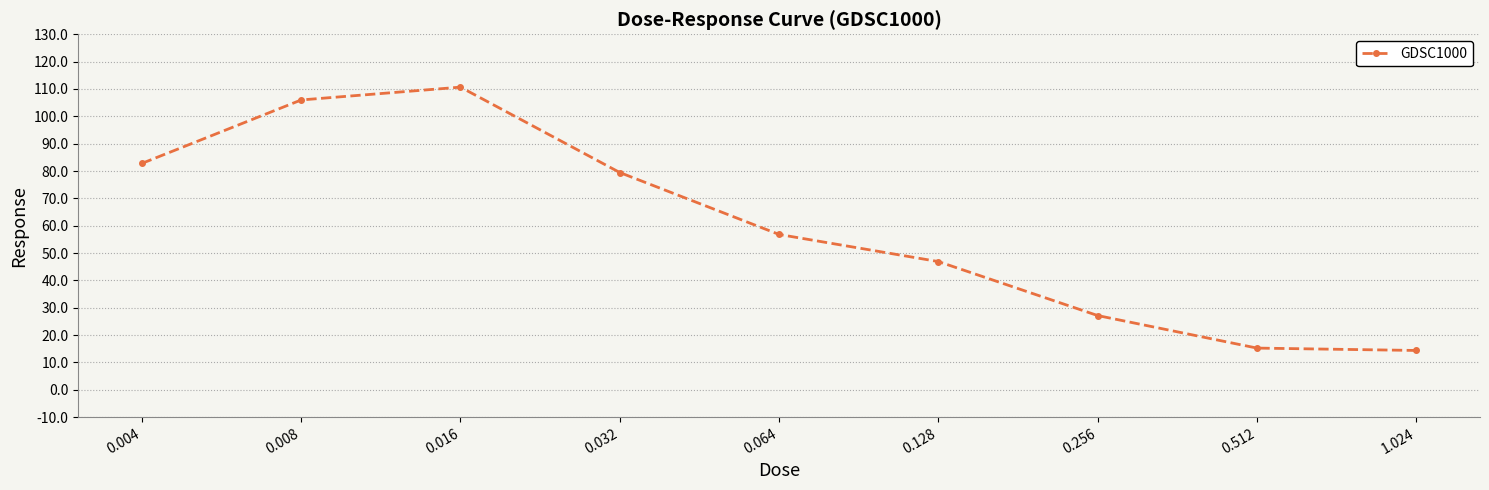

What is the sum of all values?

539.4